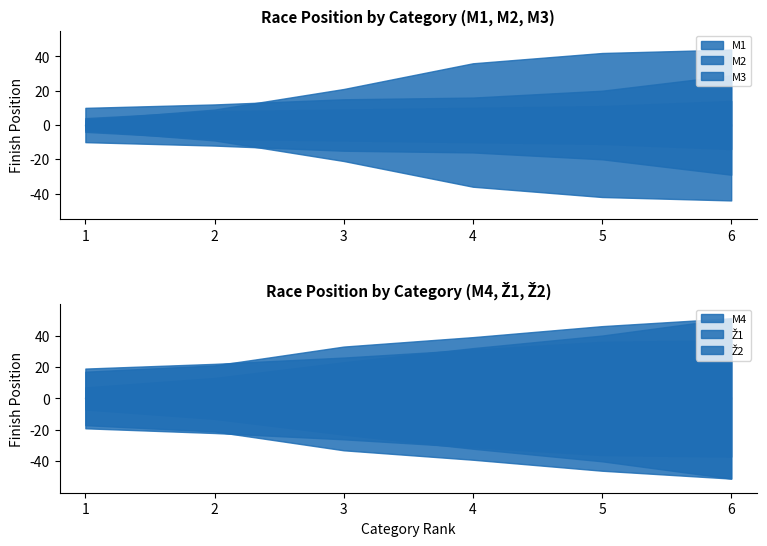

How many lines are shown in the chart?

6